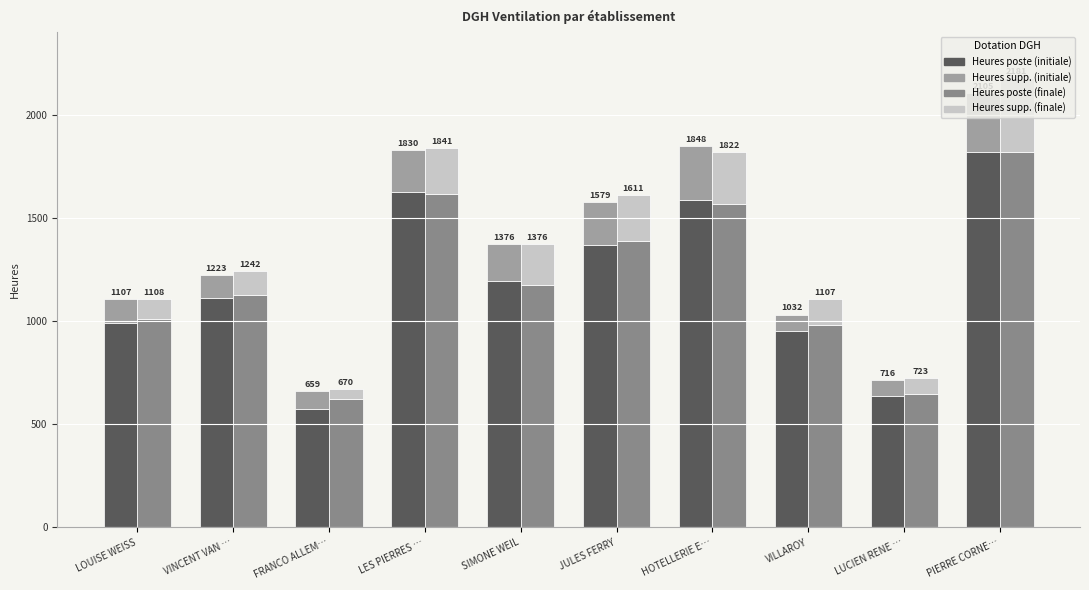

What is the label of the 3rd bar from the right?

VILLAROY